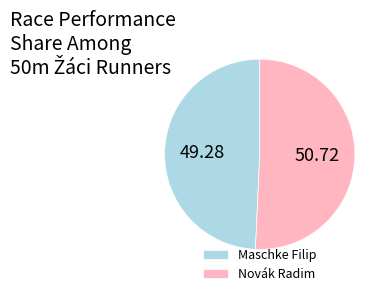

How many segments does this pie chart have?

2